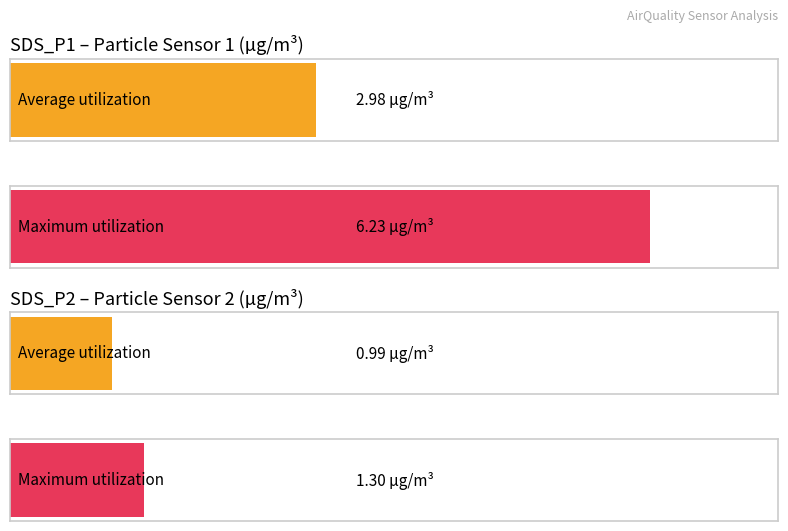

The Samples series shows 8006244.3 at 12. True or false?

False